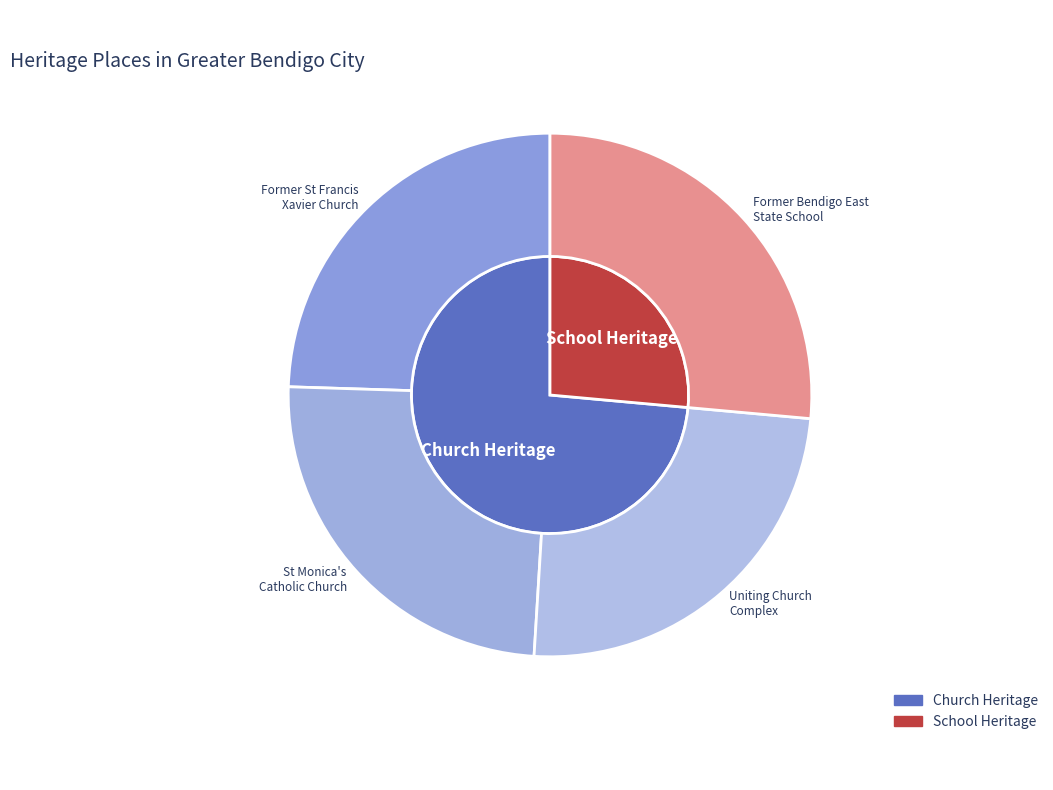

What is the total percentage of FORMER BENDIGO EAST STATE SCHOOL NO.3893 and ST MONICA'S CATHOLIC CHURCH?

51.0%